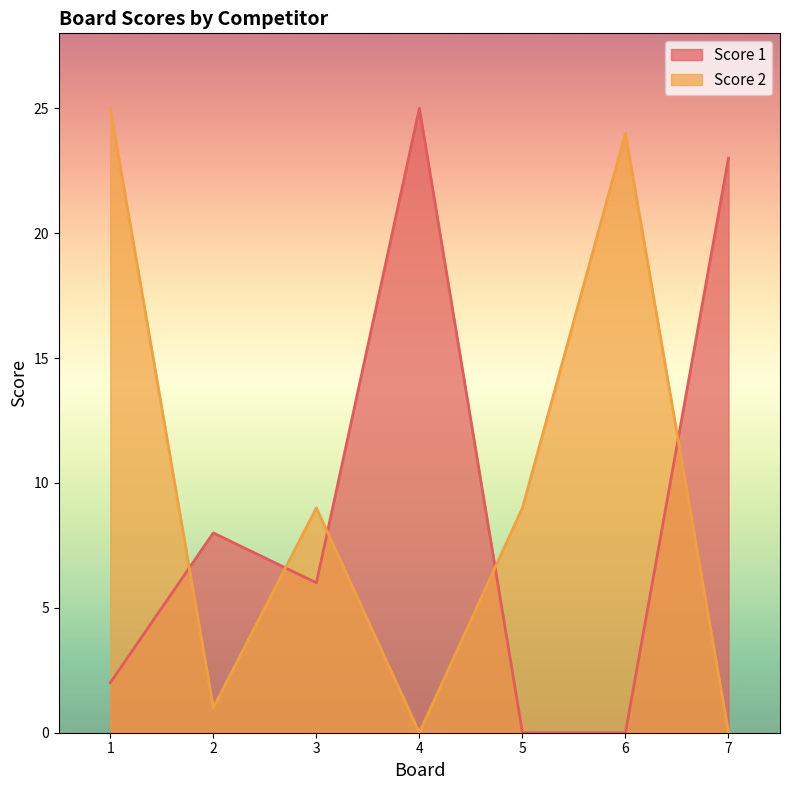

At which label is Score 1 closest to 12?

2